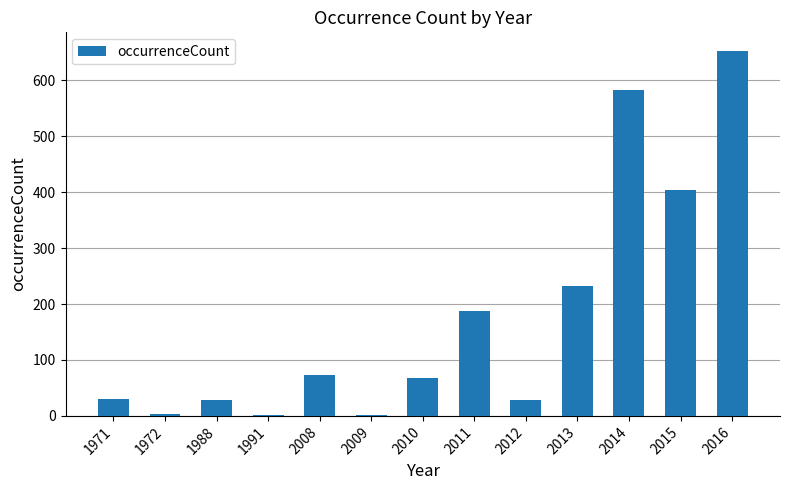

Approximately how many times larger is the value at 2013 compared to 2016?

0.4